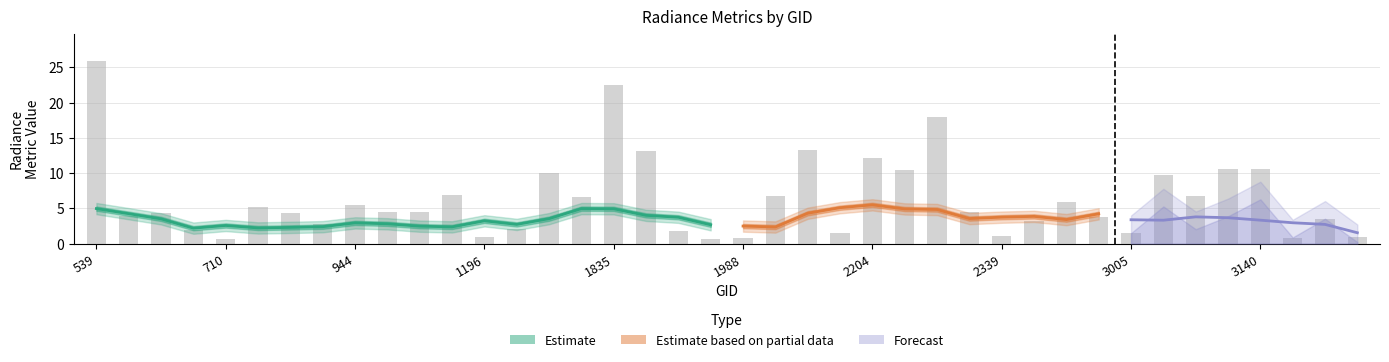

What is the difference between the maximum and minimum values in the dnbrad series?

25.3